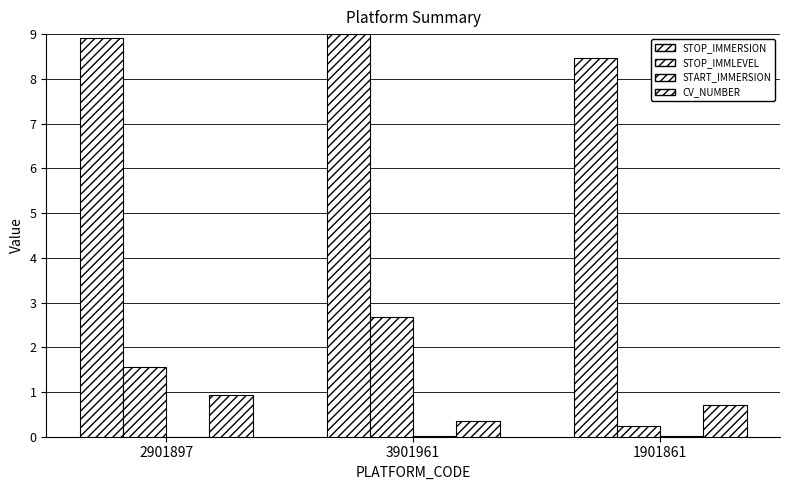

Rank the series by their maximum value, from highest to lowest.

STOP_IMMERSION, STOP_IMMLEVEL, CV_NUMBER, START_IMMERSION